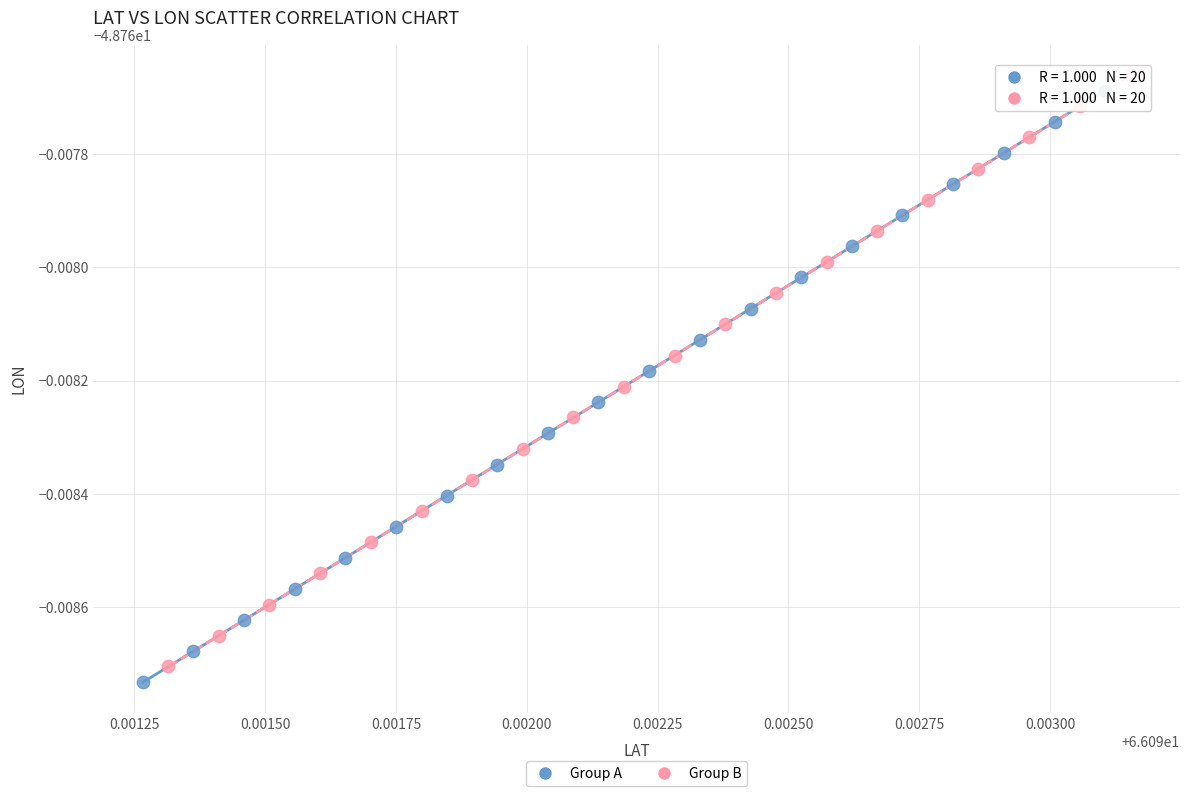

What are all the series names shown in the legend?

Group A, Group B